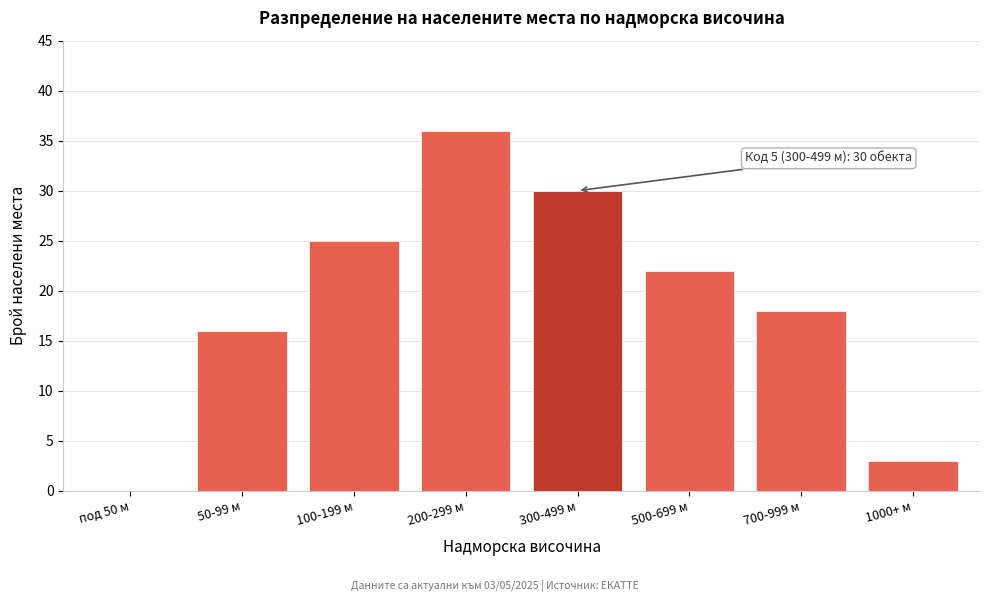

Reading left to right, transcribe all the data shown in this chart.

под 50 м=0	50-99 м=16	100-199 м=25	200-299 м=36	300-499 м=30	500-699 м=22	700-999 м=18	1000+ м=3